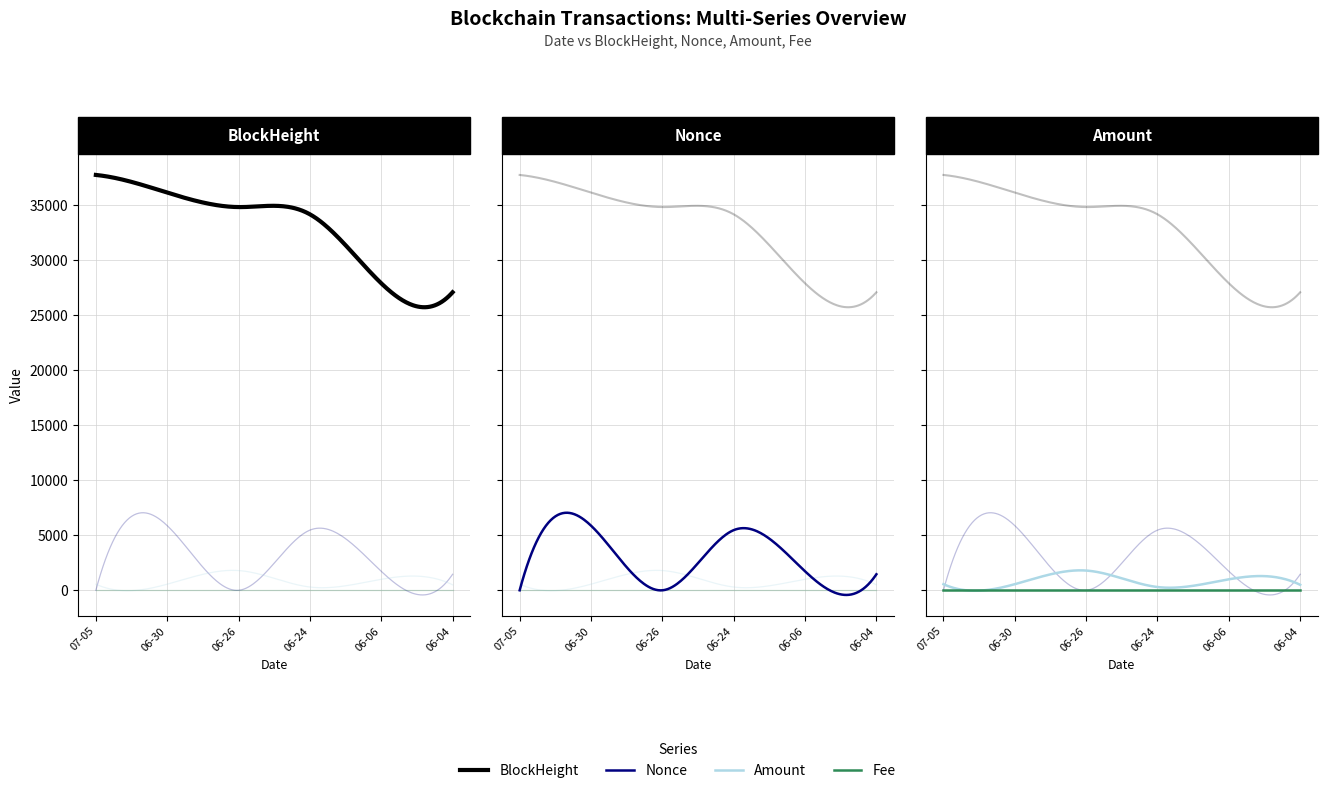

What is the average value of the Nonce series?

2422.7